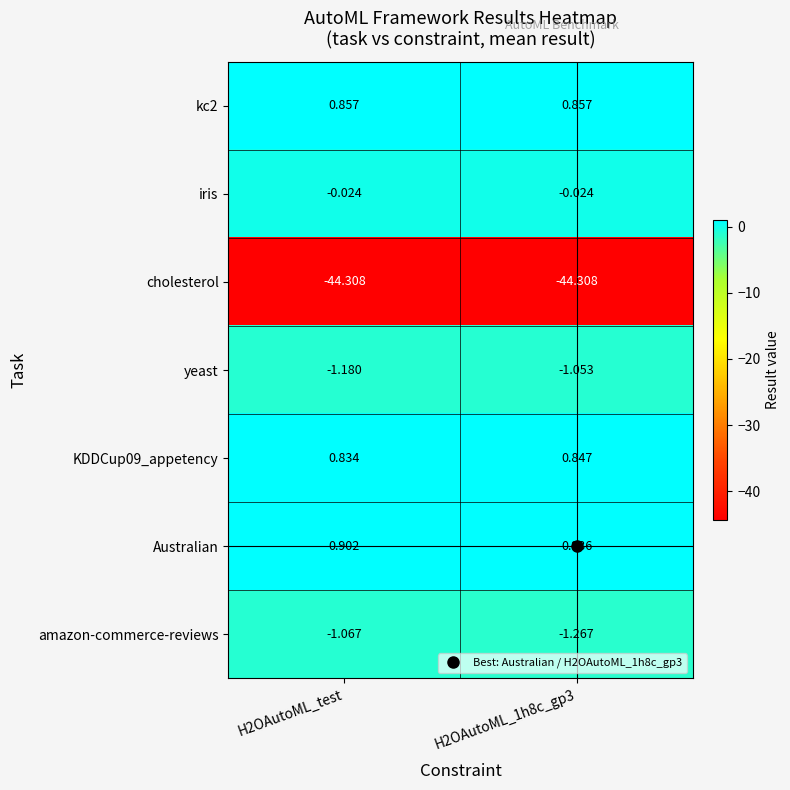

Between H2OAutoML_test and H2OAutoML_1h8c_gp3, which series saw the biggest shift?

amazon-commerce-reviews